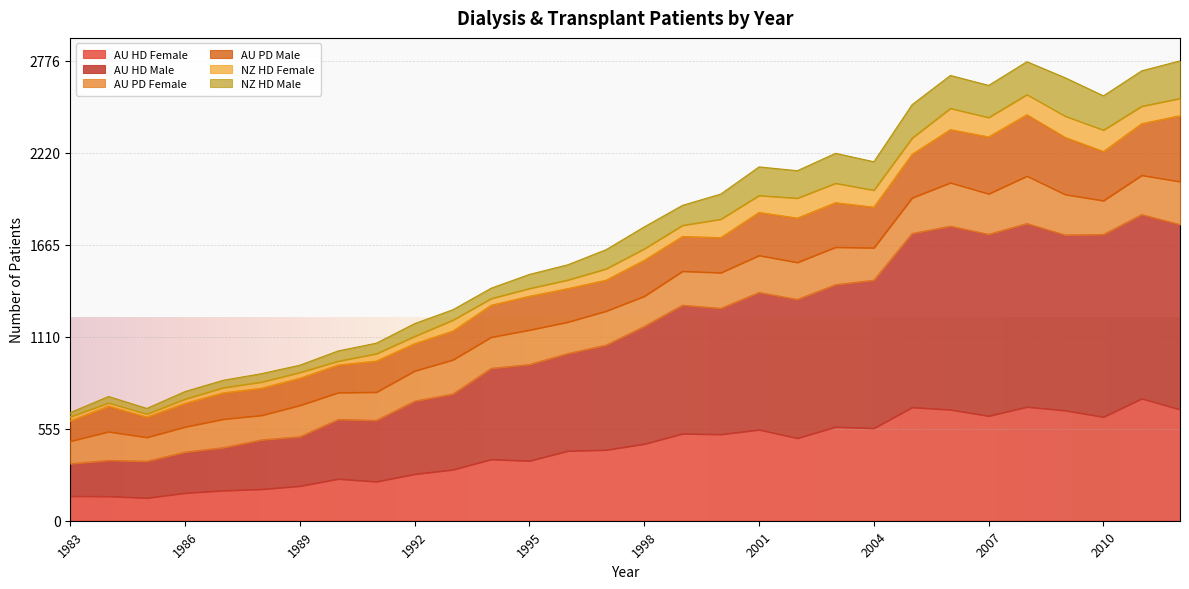

The value of AU HD Female at 1983 is 148. True or false?

True